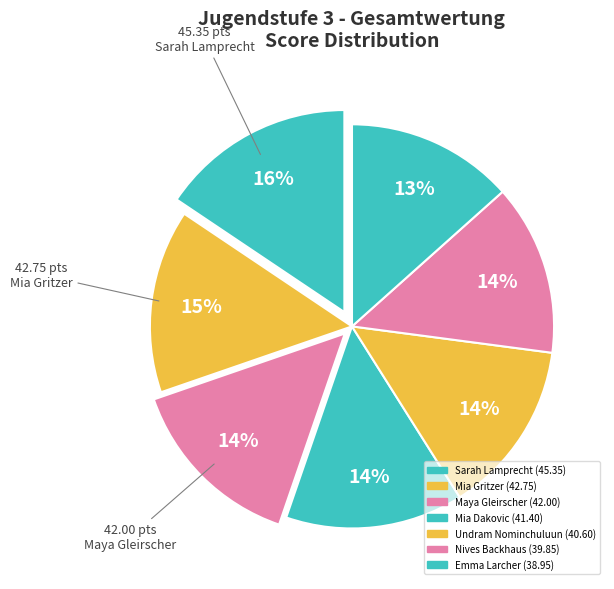

The Emma Larcher slice represents 13% of the pie. True or false?

True